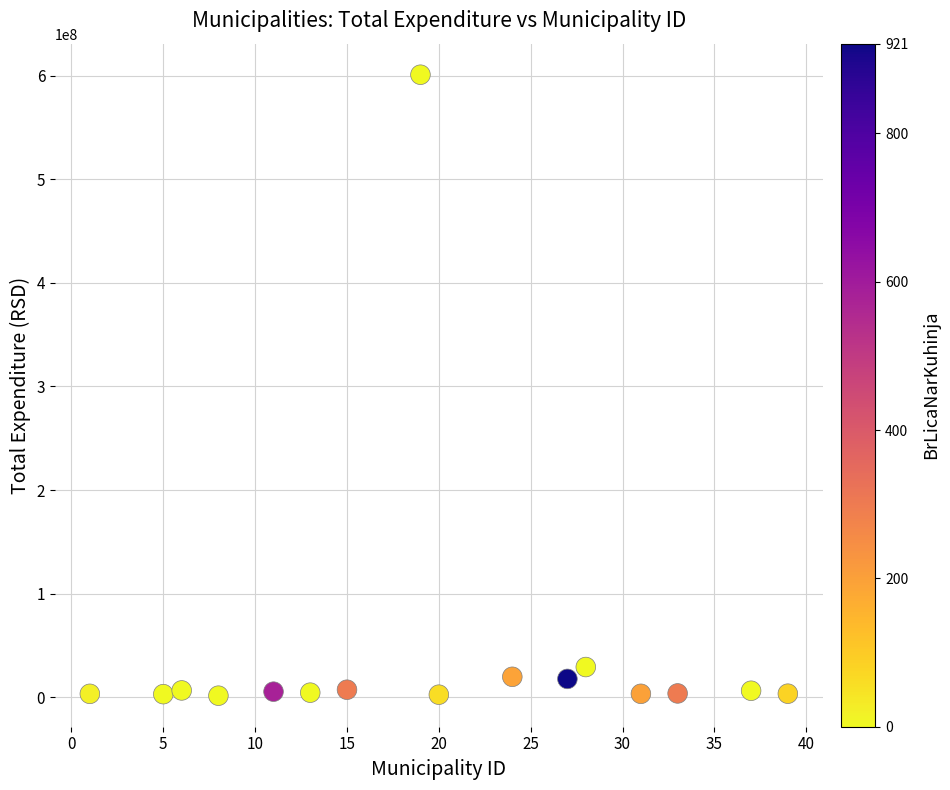

What is the range of X values (max minus min)?

38.0